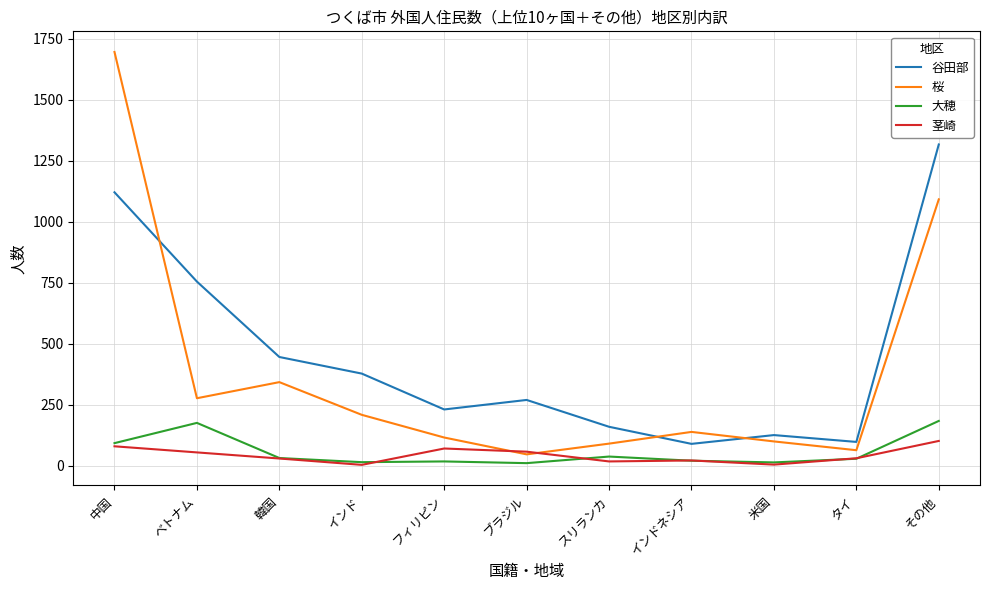

Rank the series at ベトナム from highest to lowest value.

谷田部, 桜, 大穂, 茎崎